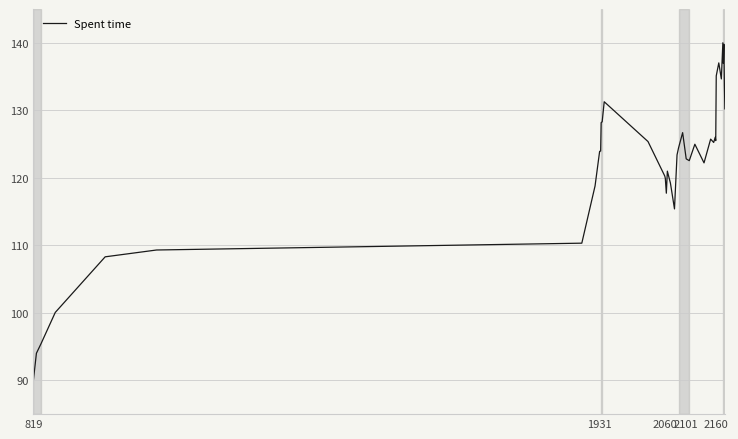

What is the average value?

122.1